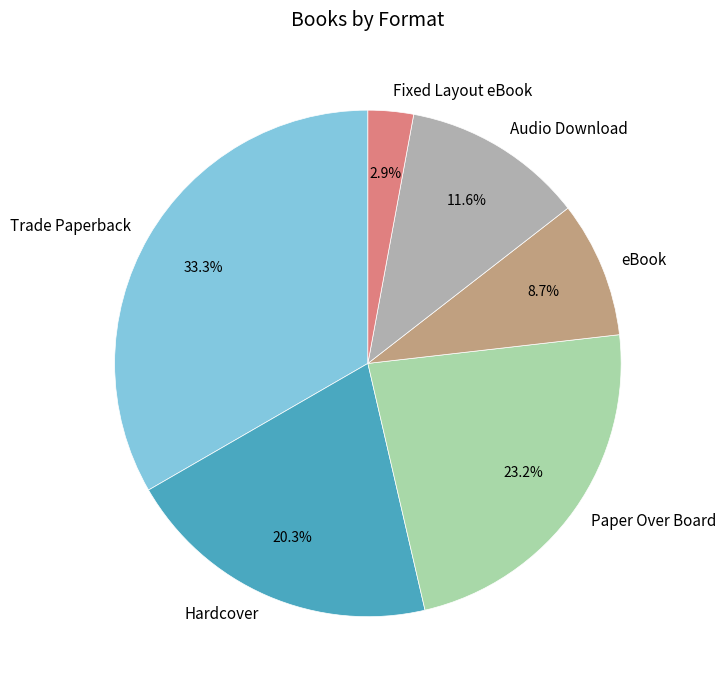

Which category has the biggest portion of the pie?

Trade Paperback